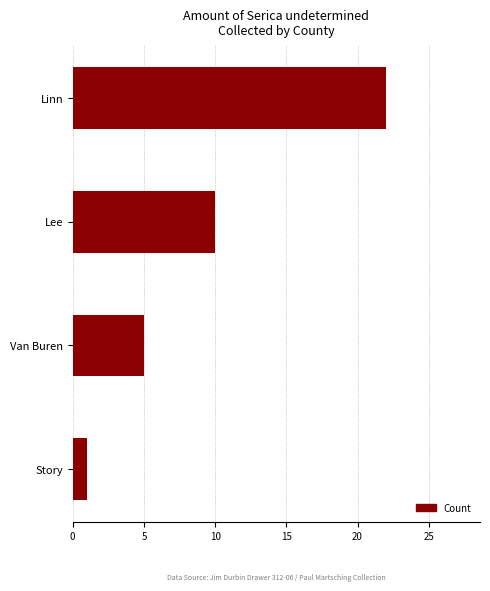

Are the bars grouped side by side (vs. stacked)?

No